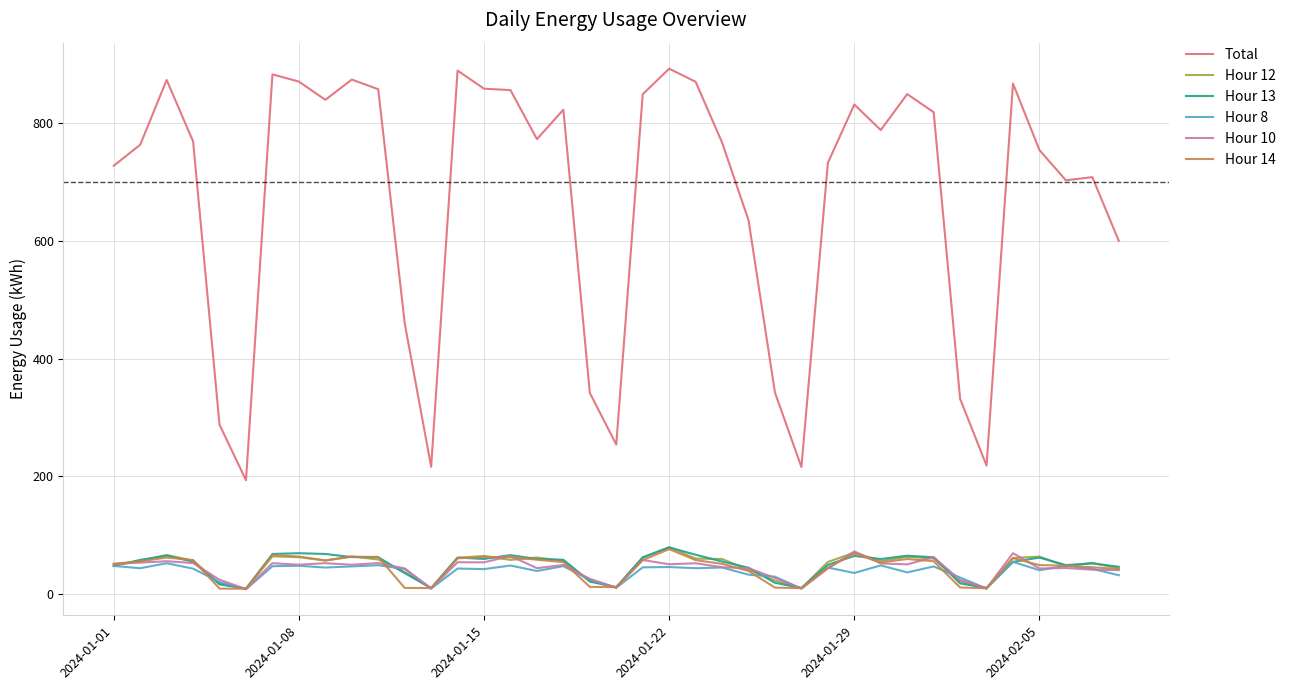

What is the maximum value for Hour 8?

54.0